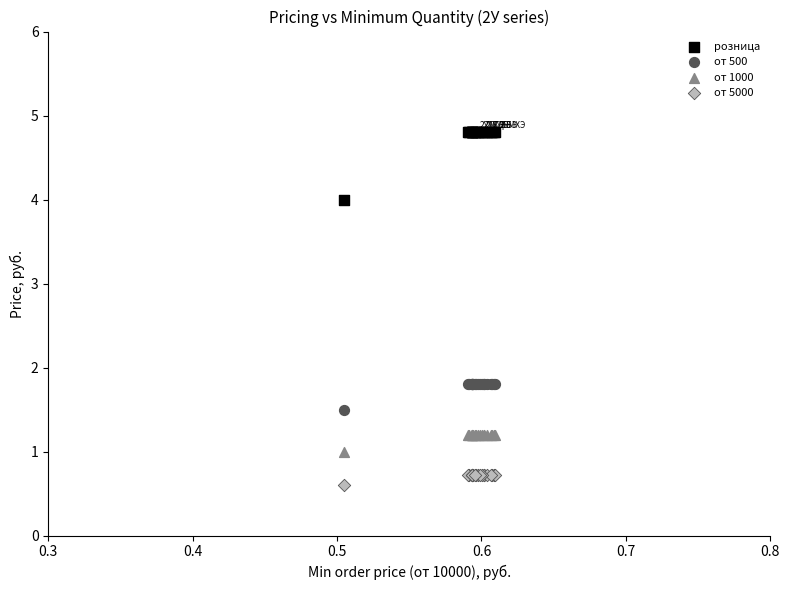

Which series contains the highest Y value?

розница